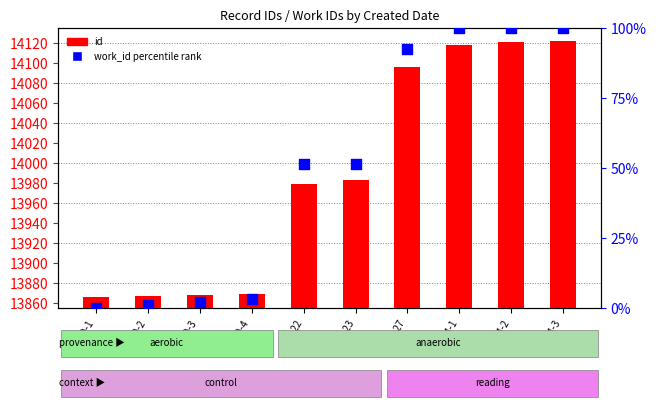

Is the value of work_id percentile rank at Jun-27 greater than the value of id at Jun-27?

No